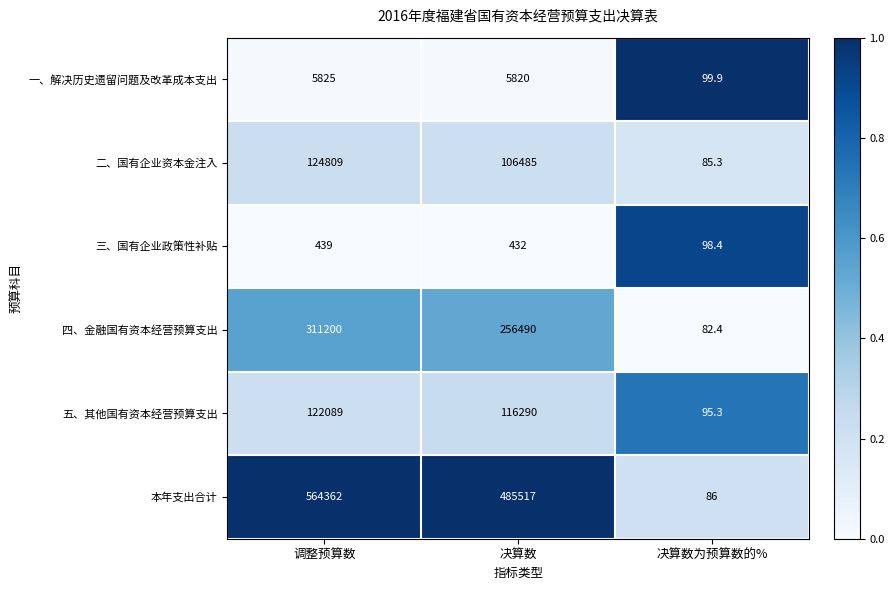

What is the average value of the 本年支出合计 series?

349988.3